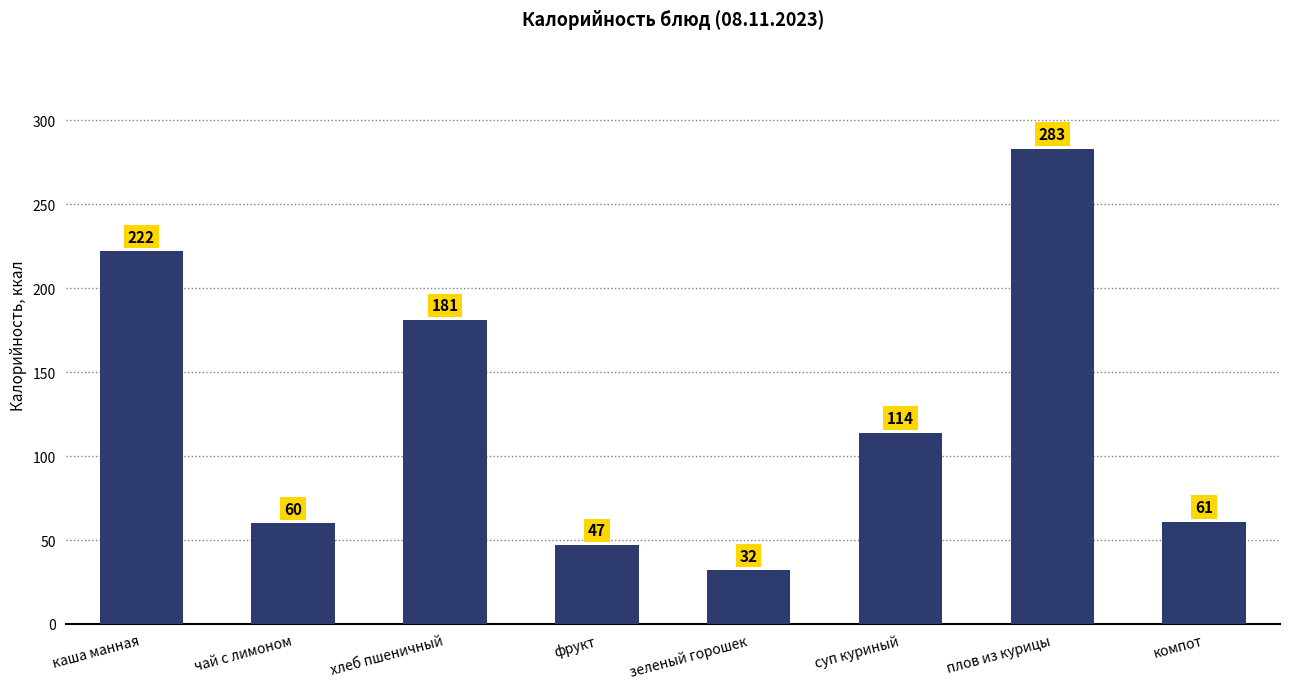

Reading left to right, extract all data points from this chart.

каша манная=222	чай с лимоном=60	хлеб пшеничный=181	фрукт=47	зеленый горошек=32	суп куриный=114	плов из курицы=283	компот=61